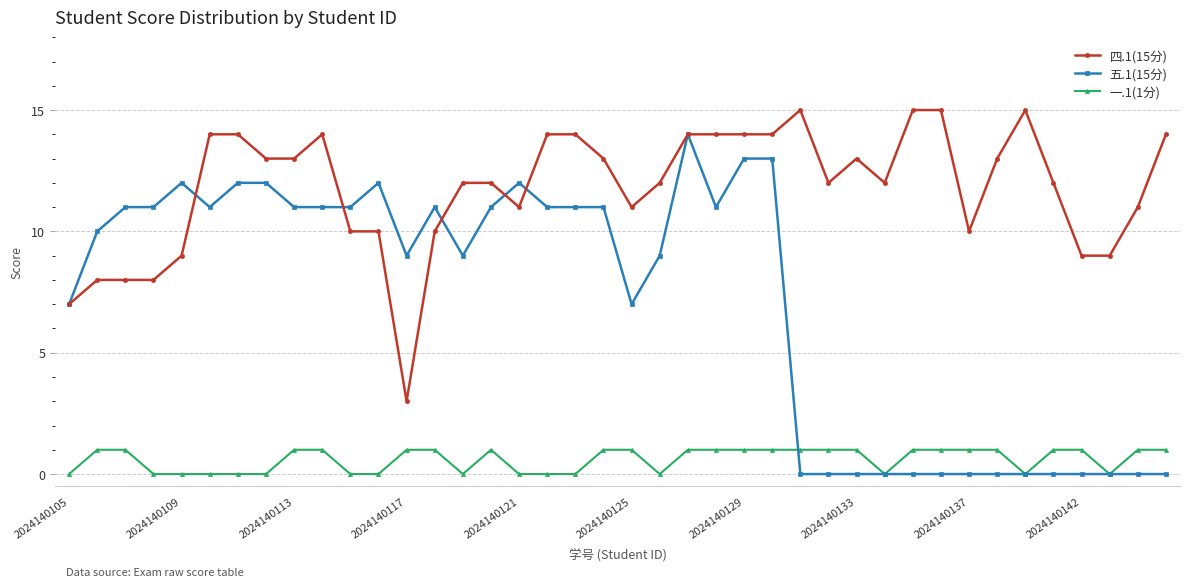

Which series has the largest range (max minus min)?

五.1(15分)